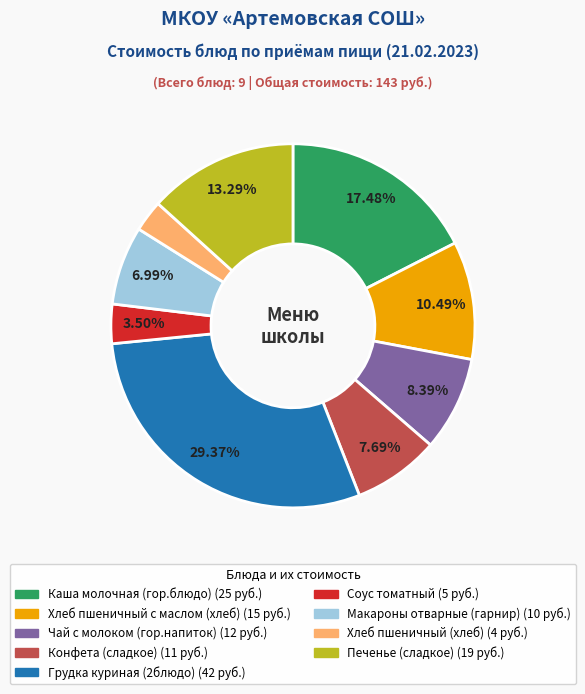

What percentage is the Каша молочная (гор.блюдо) slice, to the nearest percent?

17%